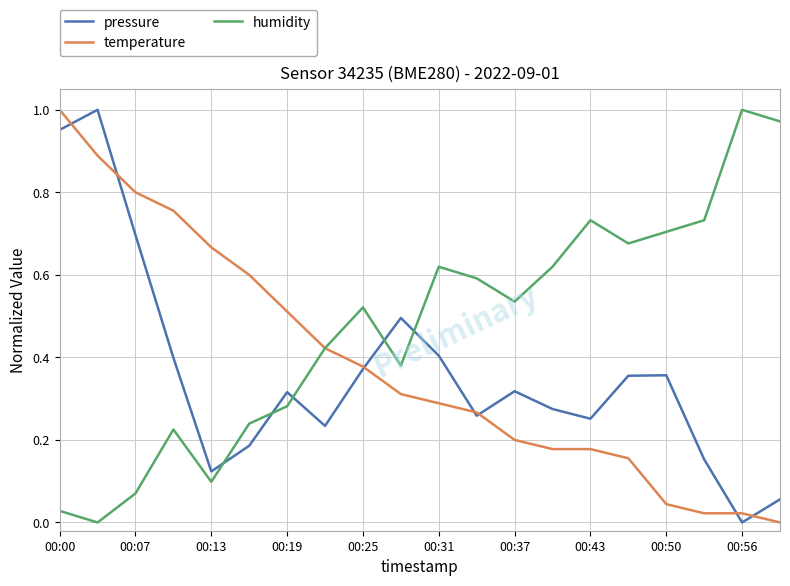

Which series has the largest total across all categories?

humidity